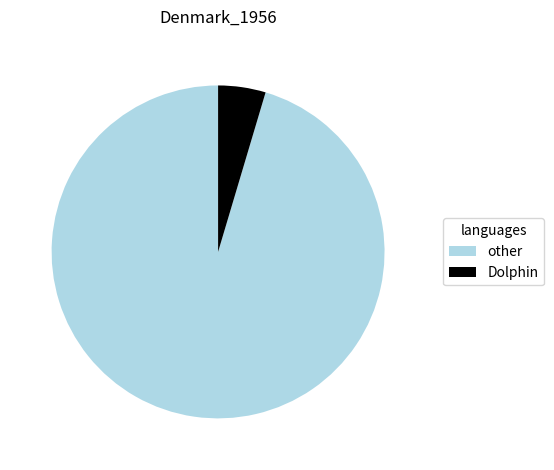

Is it true that other is 95% of the pie?

True